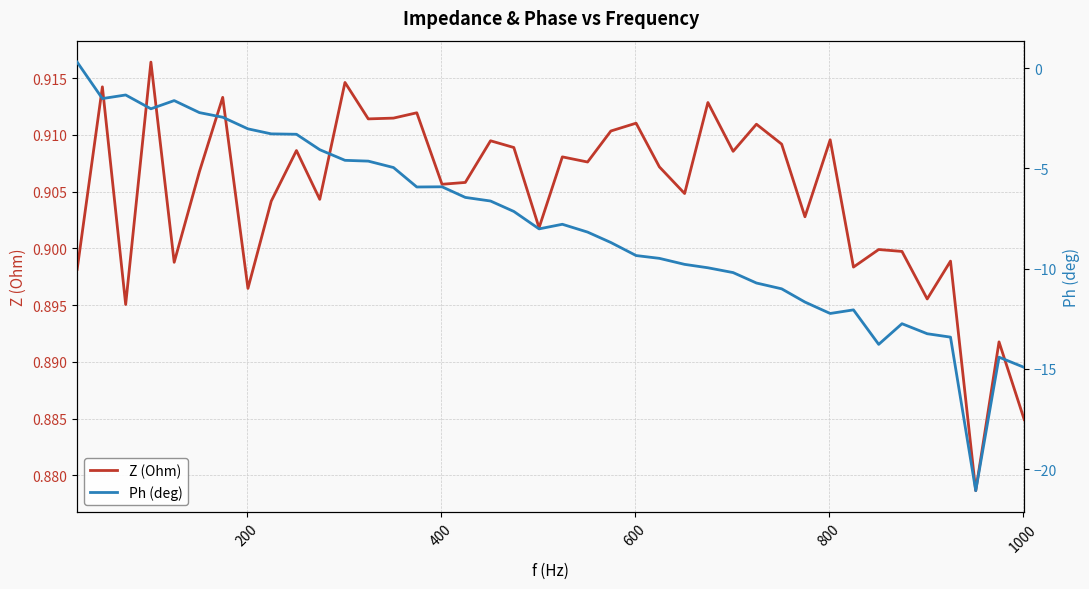

Count the number of categories in the chart.

40